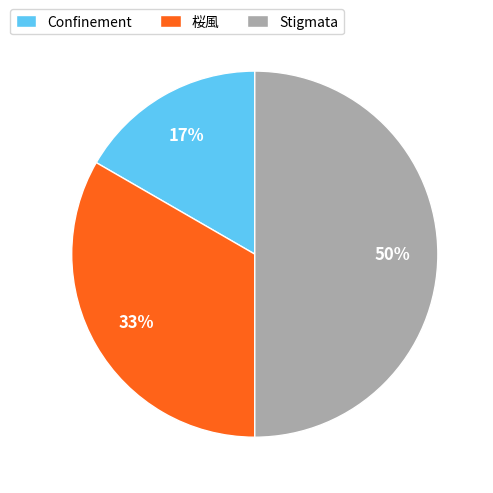

Do Confinement and Stigmata together represent more than half of the pie?

Yes